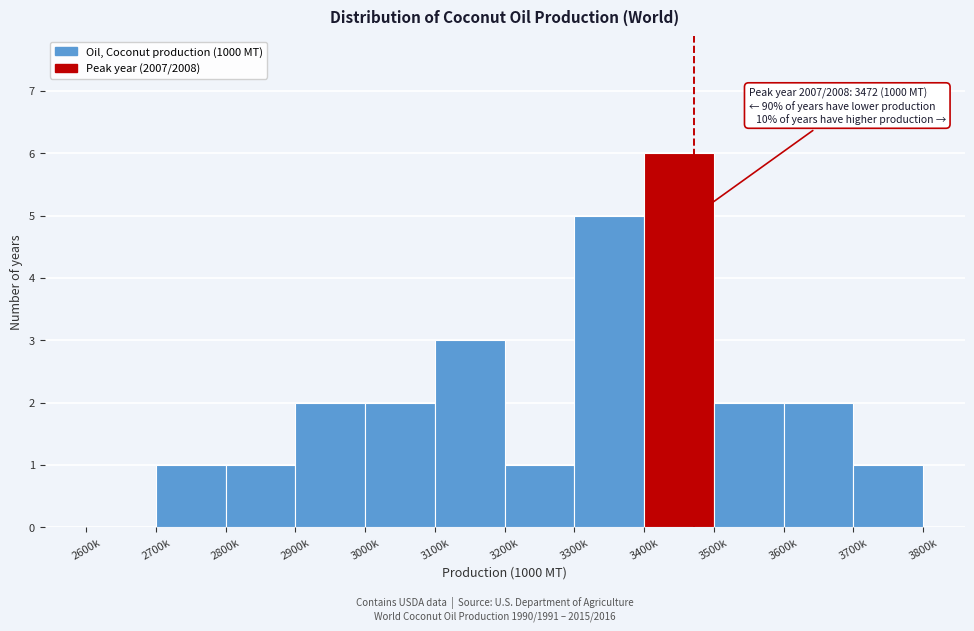

Reading left to right, extract all data points from this chart.

2600k=0	2700k=1	2800k=1	2900k=2	3000k=2	3100k=3	3200k=1	3300k=5	3400k=6	3500k=2	3600k=2	3700k=1